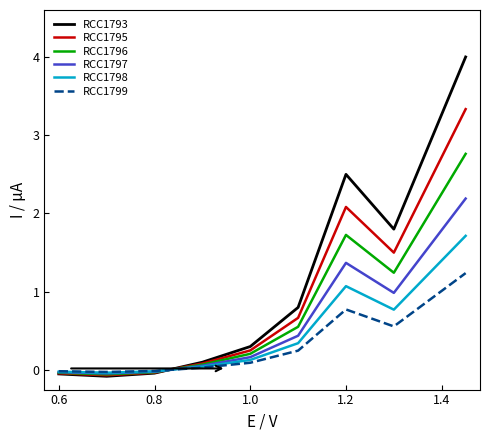

What is the average value of the RCC1799 series?

0.3